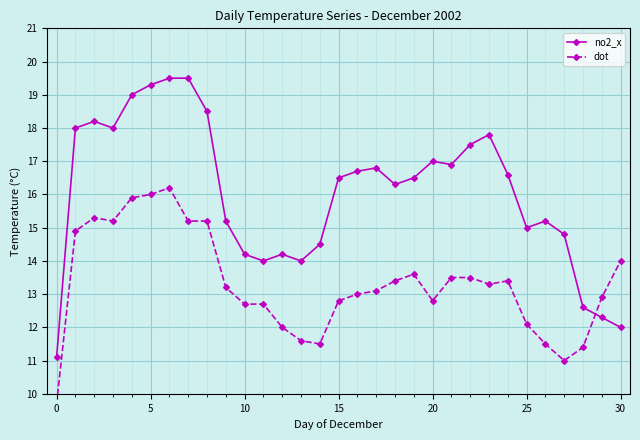

True or false: no2_x has a value of 20.9 at 10.

False